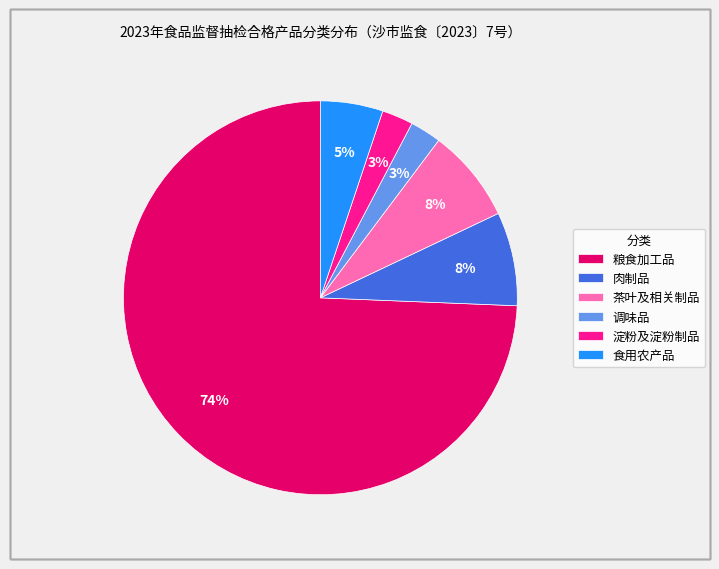

True or false: 粮食加工品 accounts for 62% of the total.

False